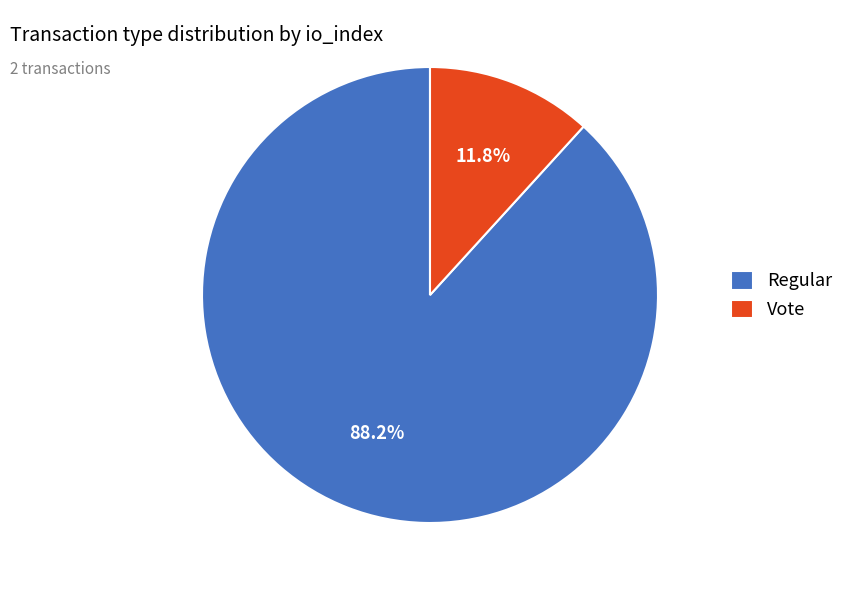

Combined, what portion of the pie is Vote and Regular?

100.0%